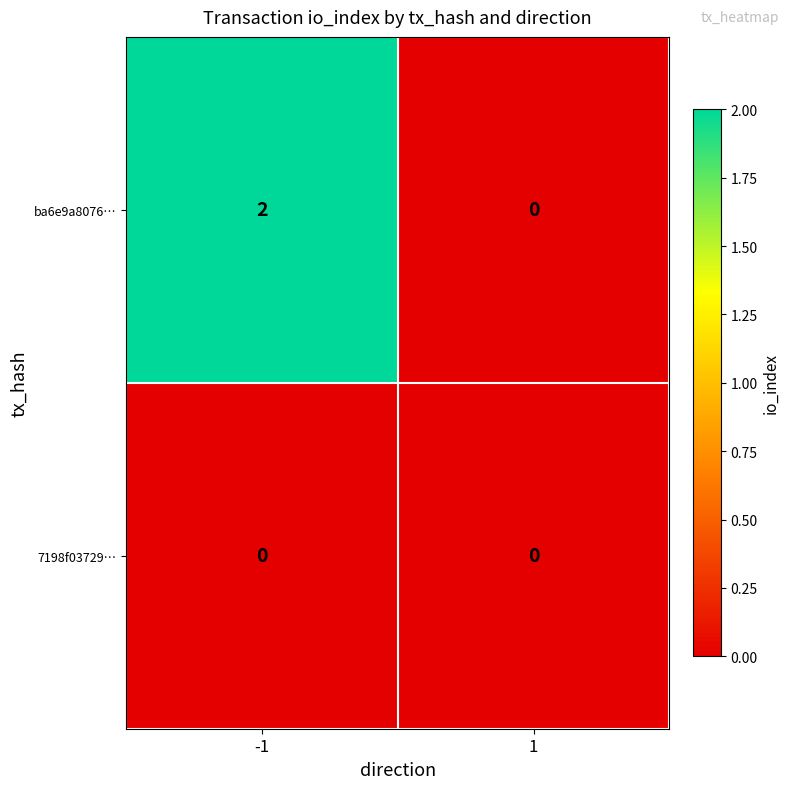

Which series has the largest total across all categories?

ba6e9a8076…